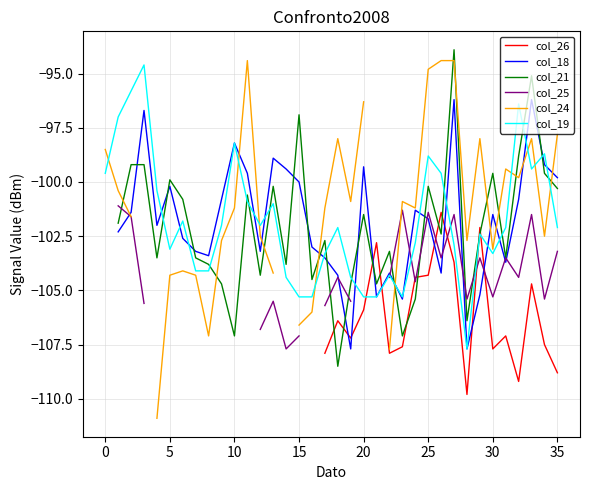

What is the spread (max minus min) of values at 31?

7.7